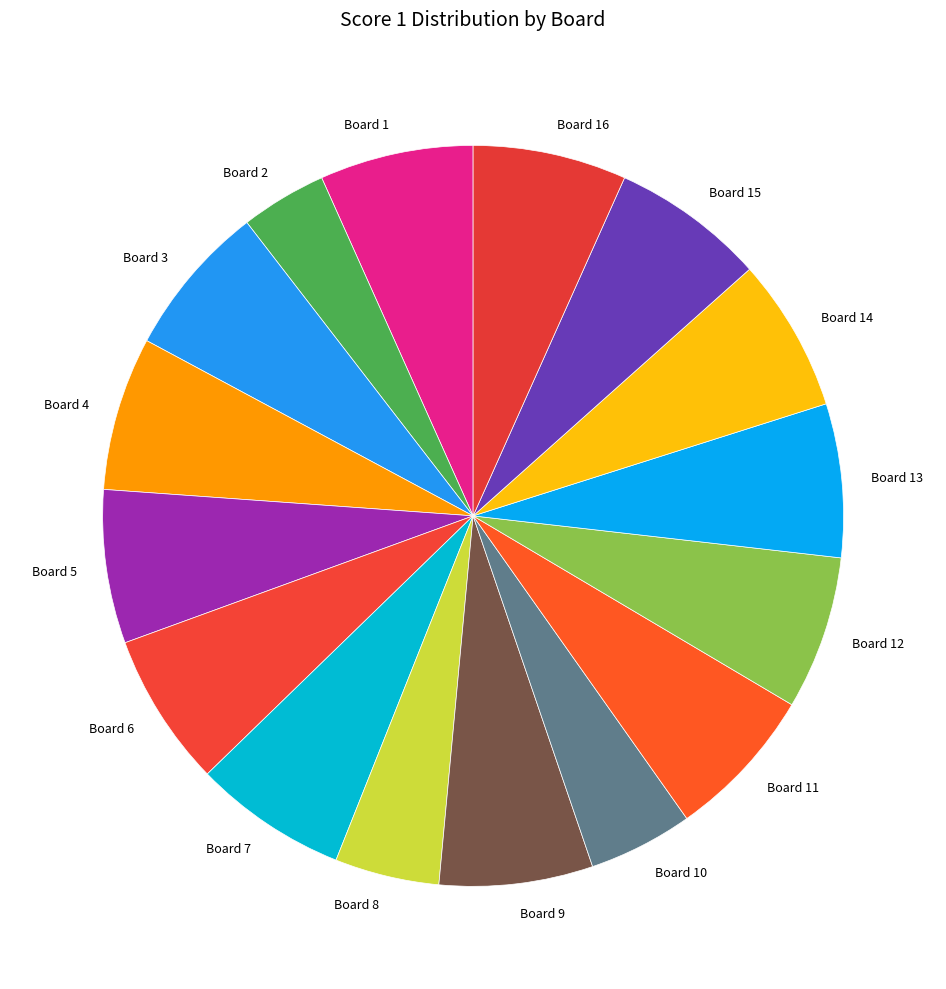

Which slice is the smallest?

Board 2